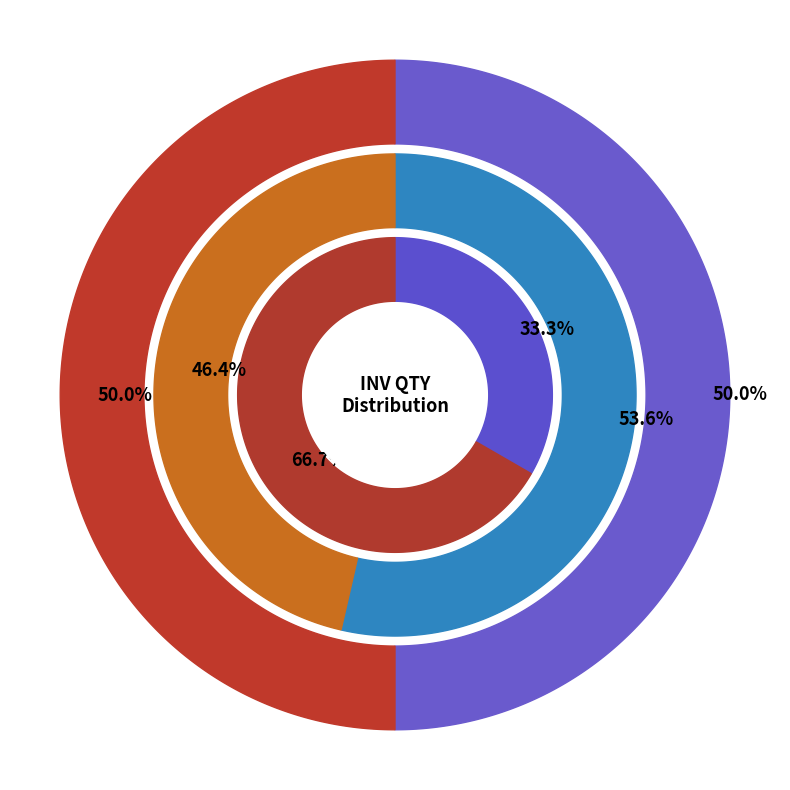

To the nearest percent, what percentage of the pie is 00518/2018-2019?

14%